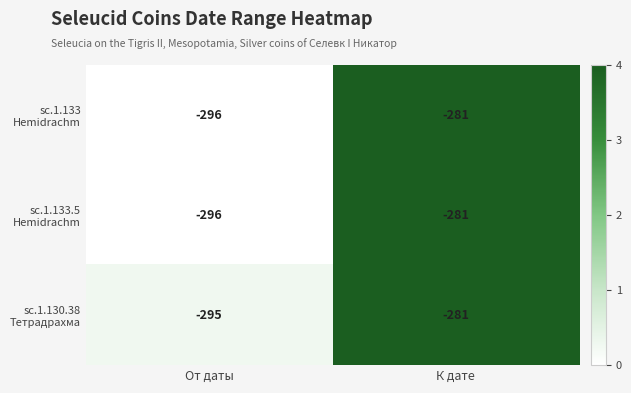

What is the total value across all series at К дате?

-843